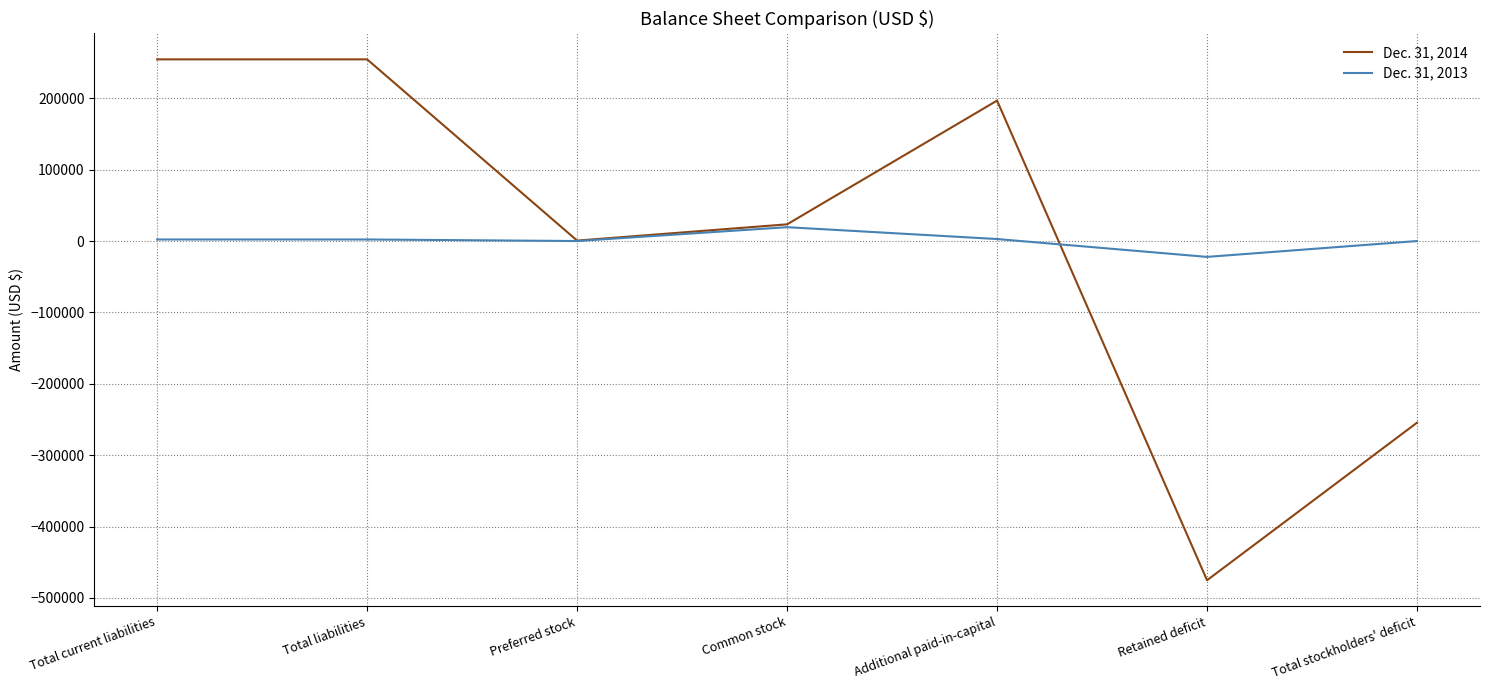

Rank the series by their average value, from highest to lowest.

Dec. 31, 2013, Dec. 31, 2014